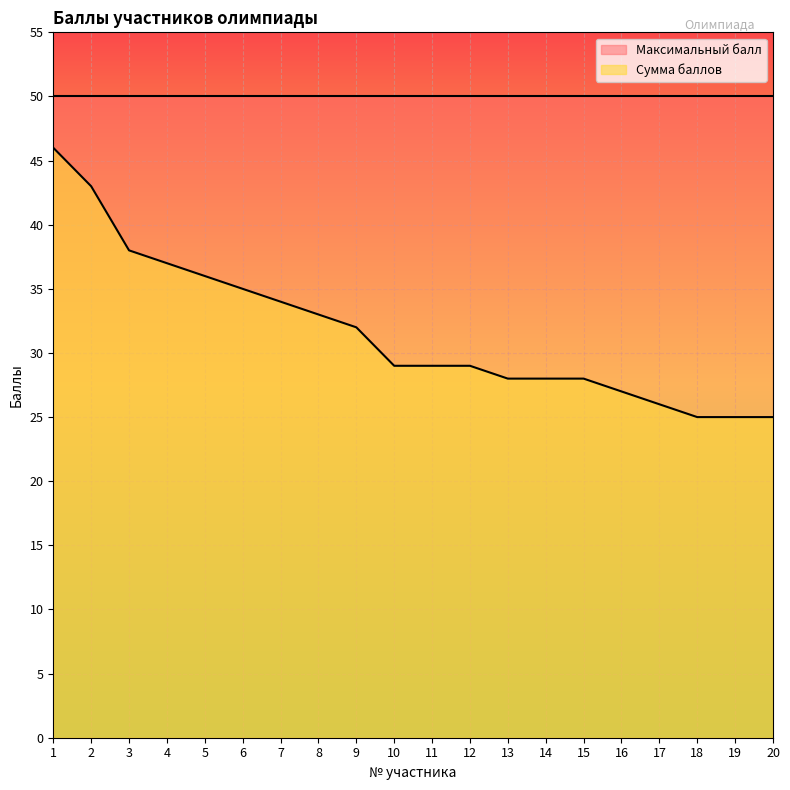

Reading left to right, list all the values displayed in this chart.

46	43	38	37	36	35	34	33	32	29	29	29	28	28	28	27	26	25	25	25